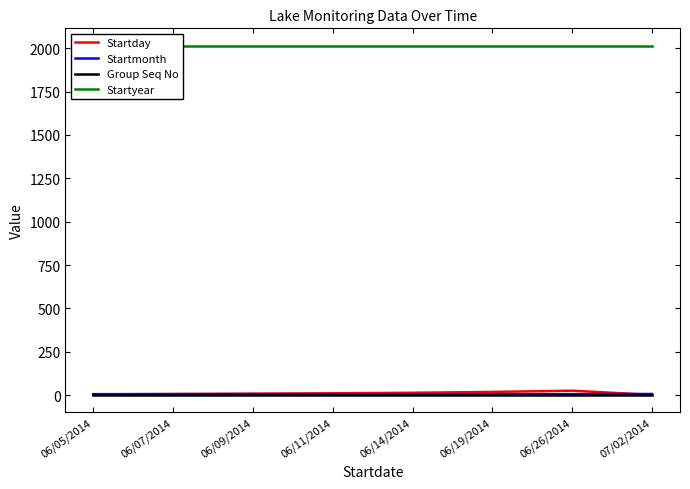

The value of Startmonth at 06/26/2014 is 6. True or false?

True